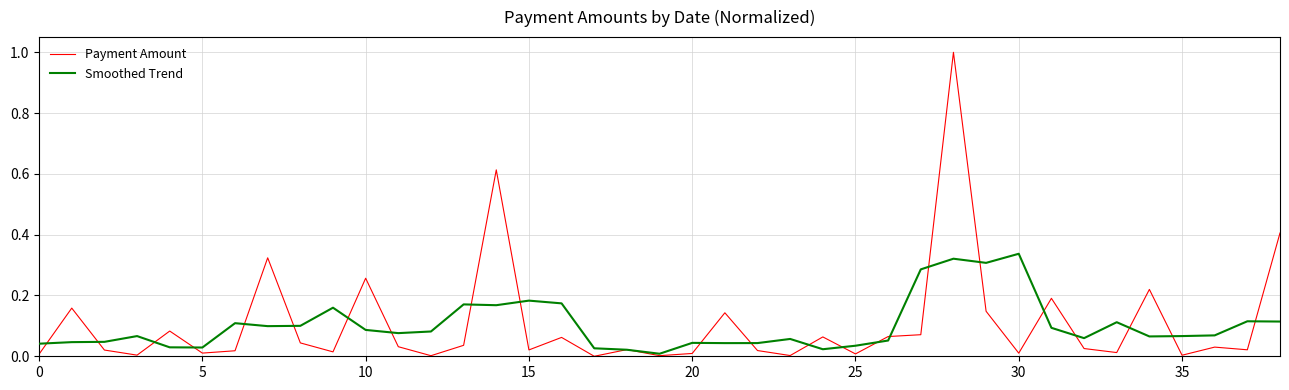

What are all the series names shown in the legend?

Payment Amount, Smoothed Trend